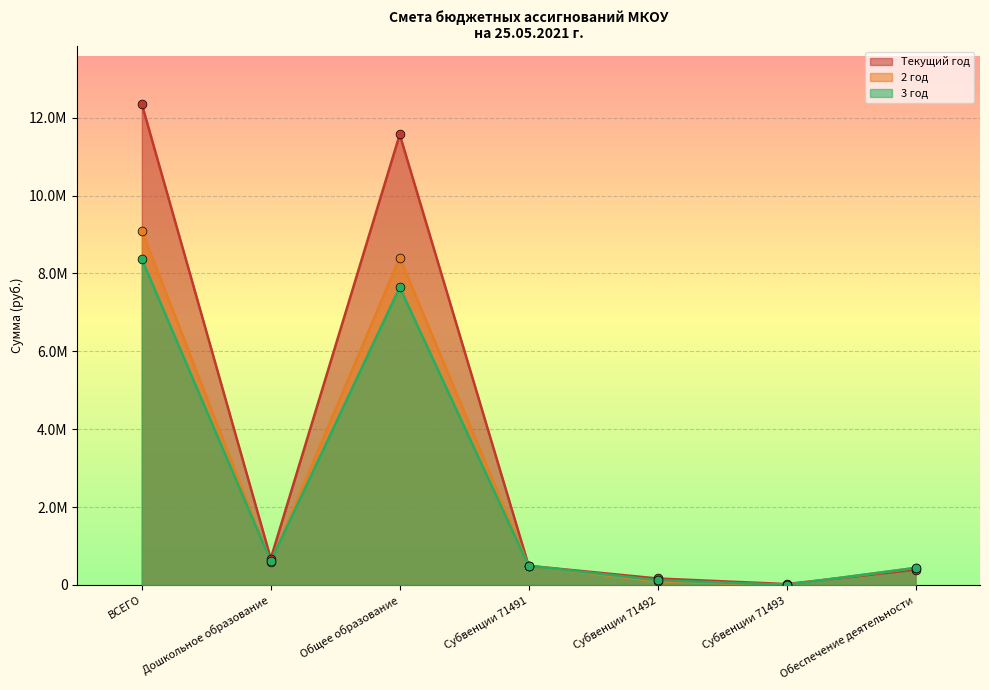

Is the value of Текущий год at Общее образование greater than the value of 2 год at Субвенции 71491?

Yes